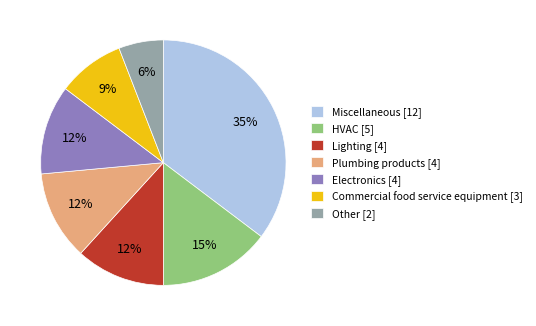

To the nearest percent, what is the difference between the HVAC and Electronics slice percentages?

3%